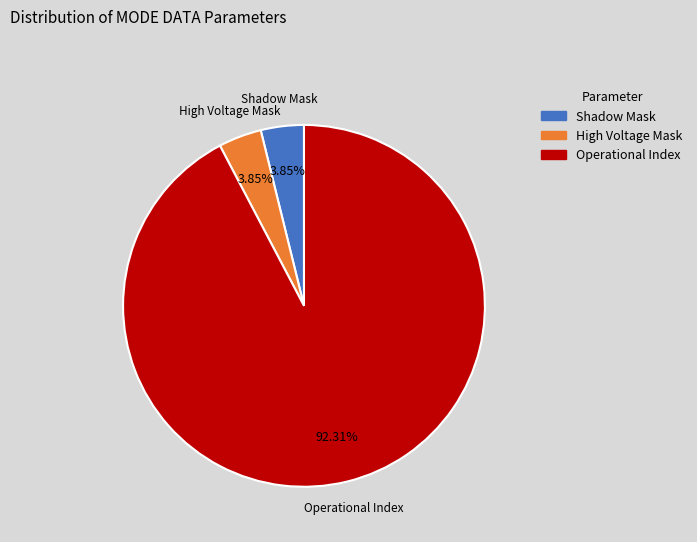

Is there any slice that represents more than half of the pie?

Yes